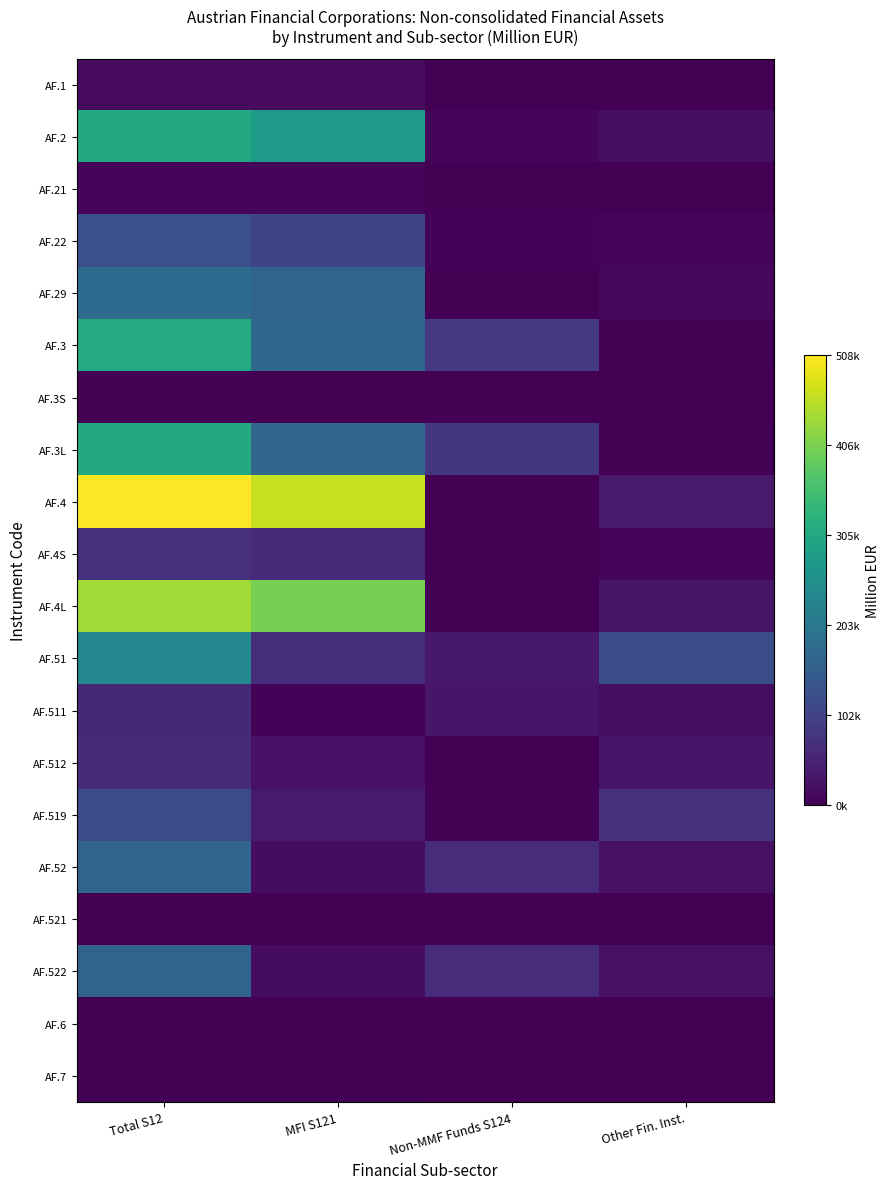

How many categories are shown in the chart?

4